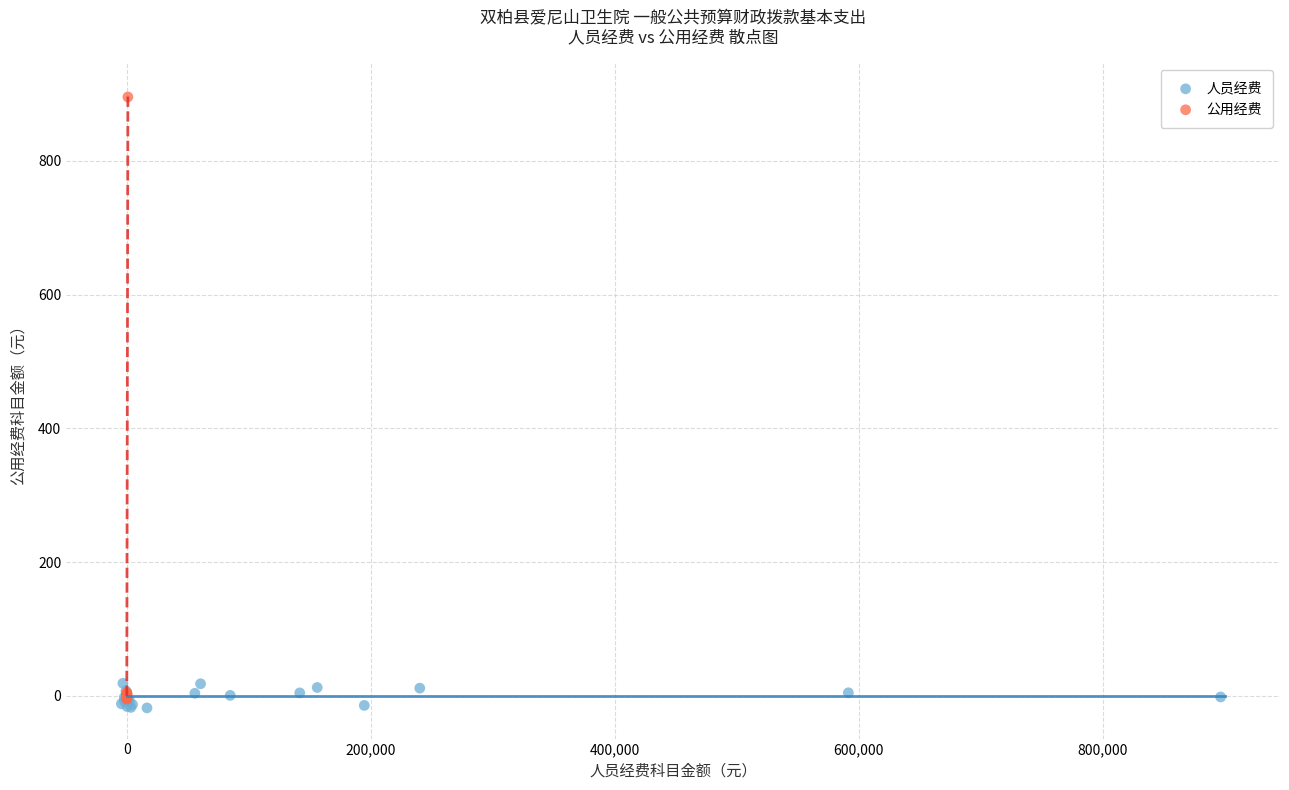

Which series reaches the maximum Y coordinate?

公用经费